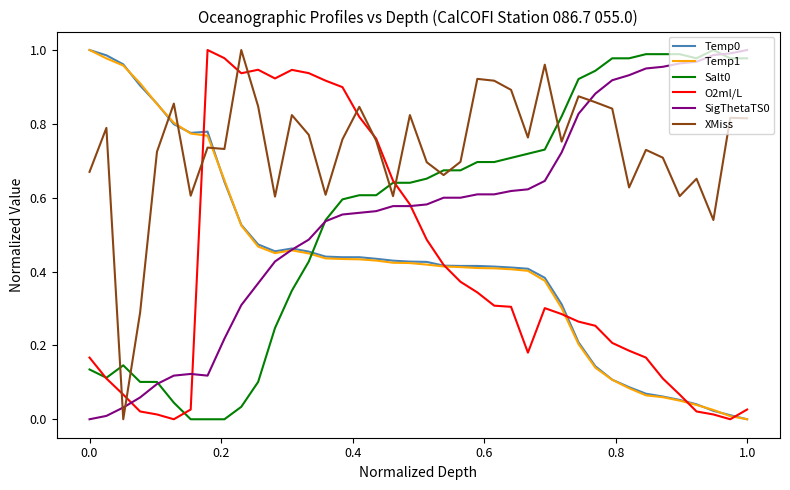

What is the difference between the maximum and minimum values in the XMiss series?

1.0